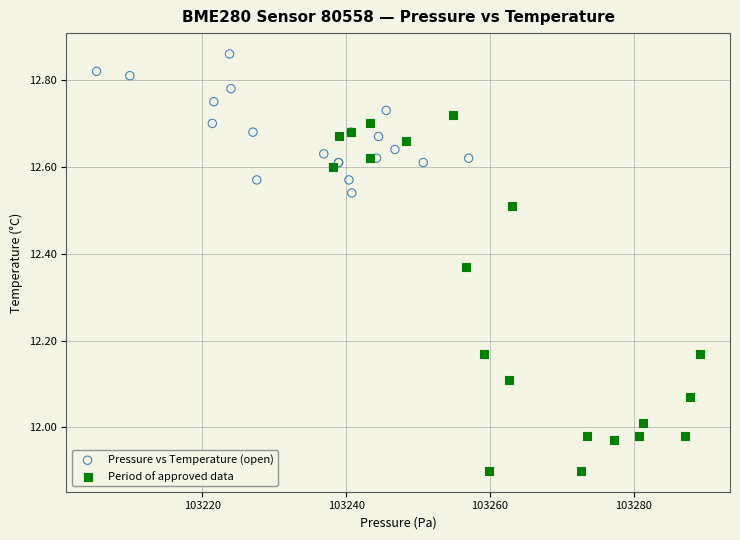

Which series contains the highest Y value?

Pressure vs Temperature (open)